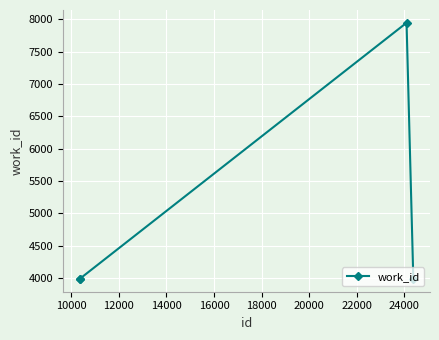

What is the maximum value shown in the chart?

7945